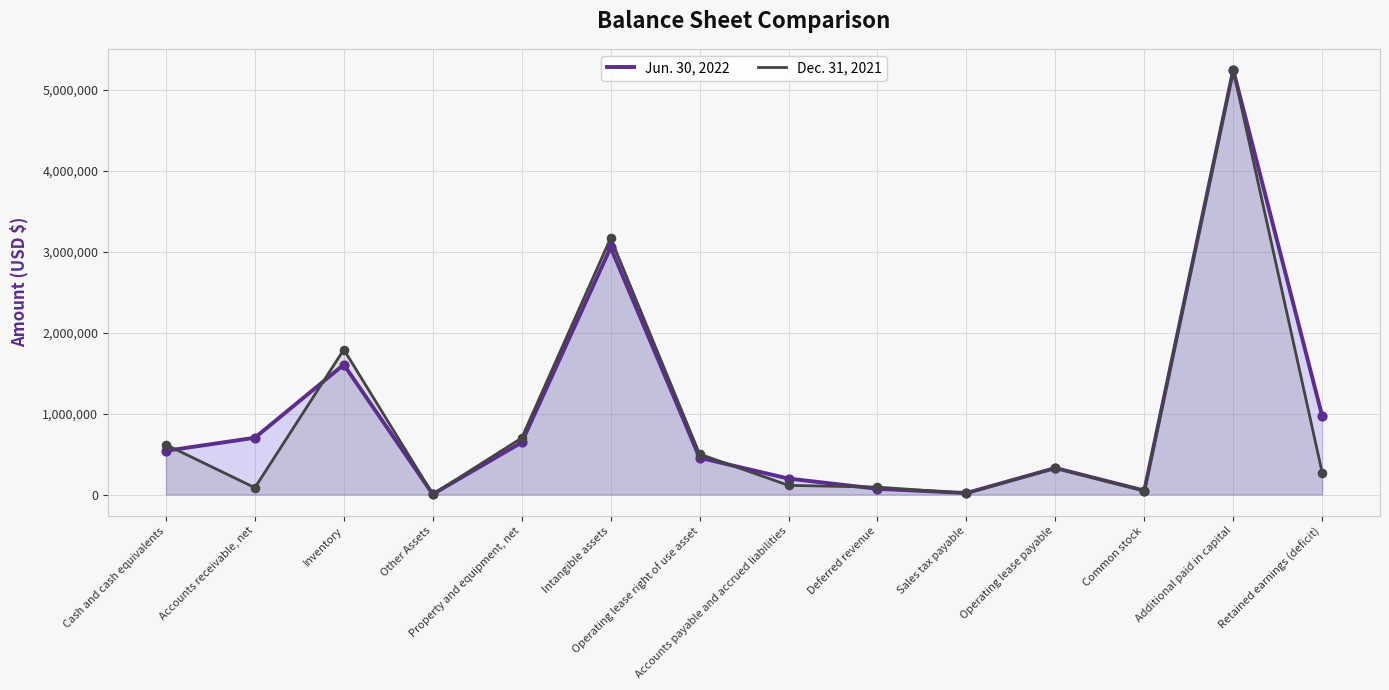

At how many categories does at least one series exceed 5099549?

1